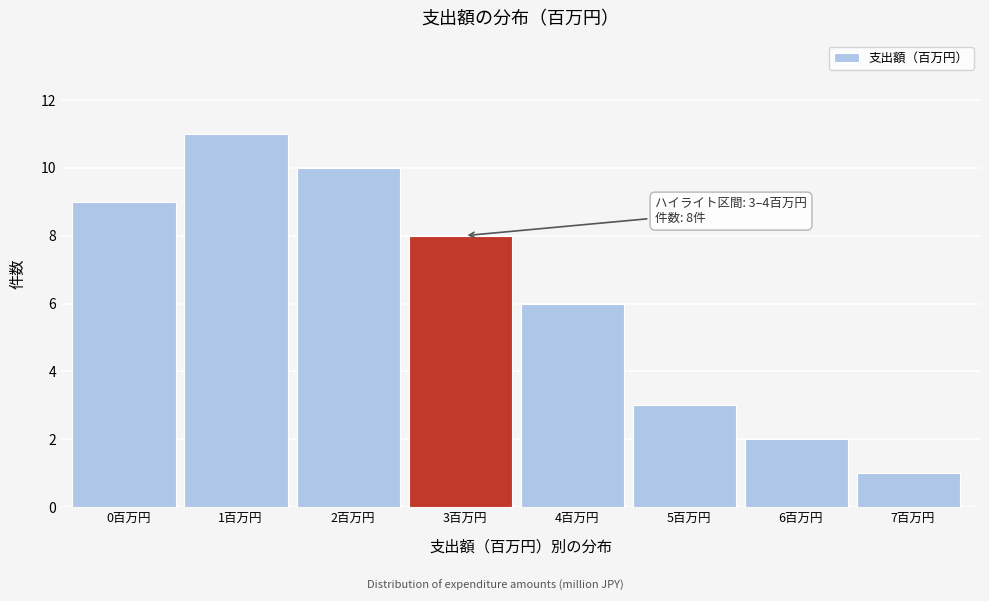

Reading right to left, extract all data points from this chart.

7百万円=1	6百万円=2	5百万円=3	4百万円=6	3百万円=8	2百万円=10	1百万円=11	0百万円=9